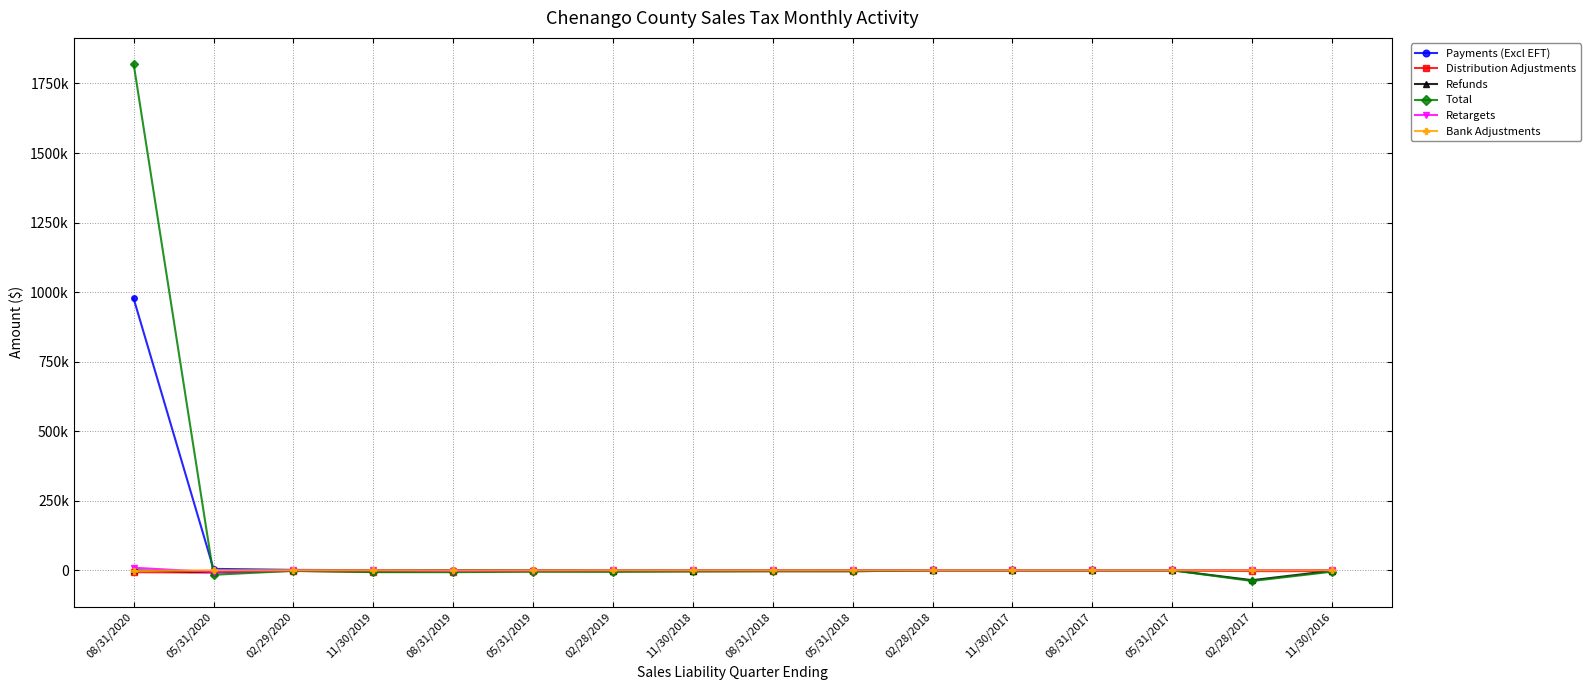

What is the difference between the maximum and minimum values in the Bank Adjustments series?

2913.4